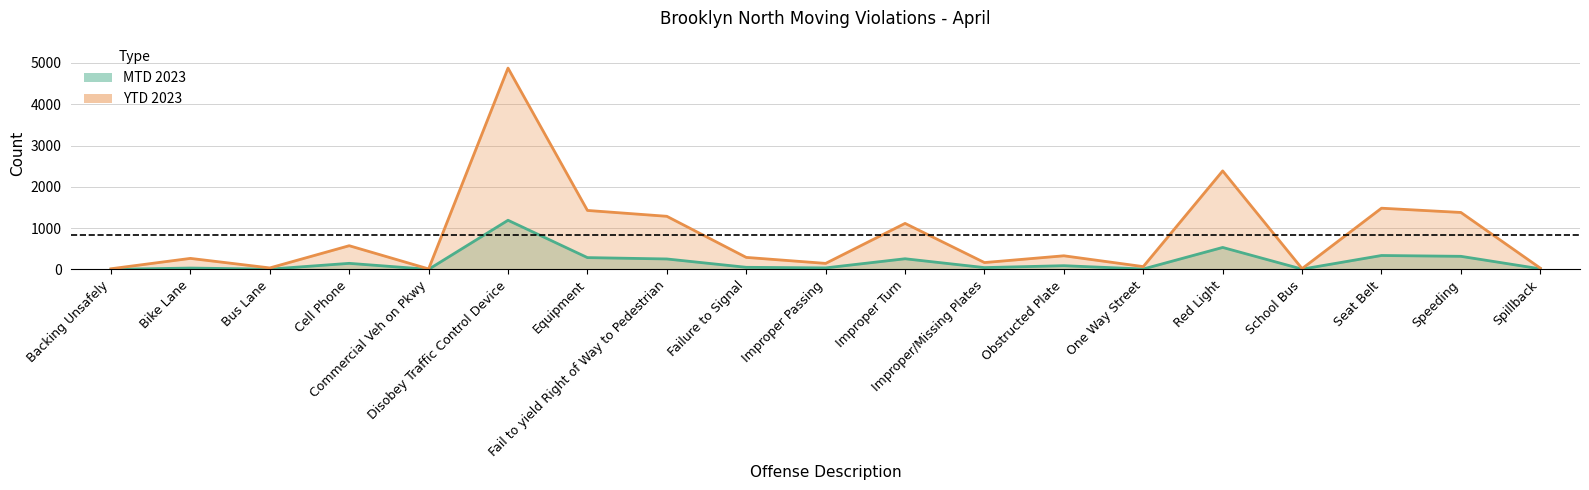

What value does the ytd_2023 series have at Improper Turn?

1116